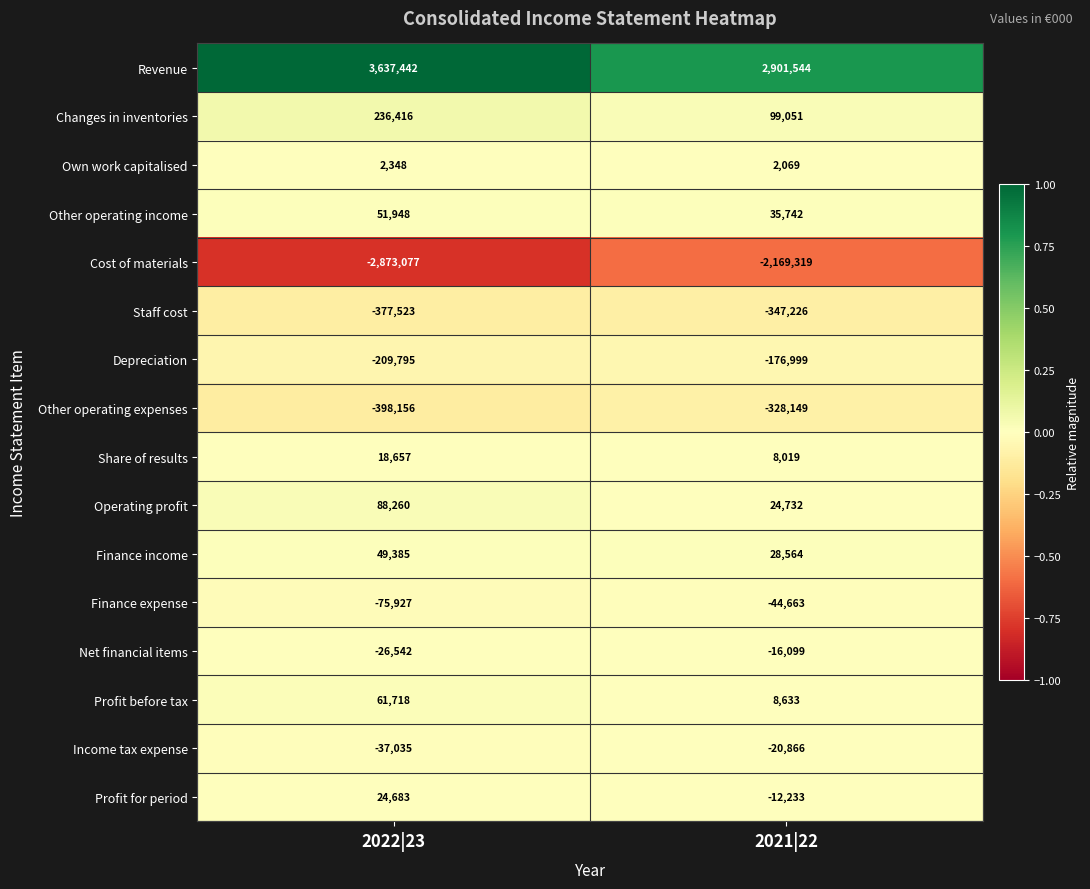

Which series changed the most between 2022|23 and 2021|22?

Revenue